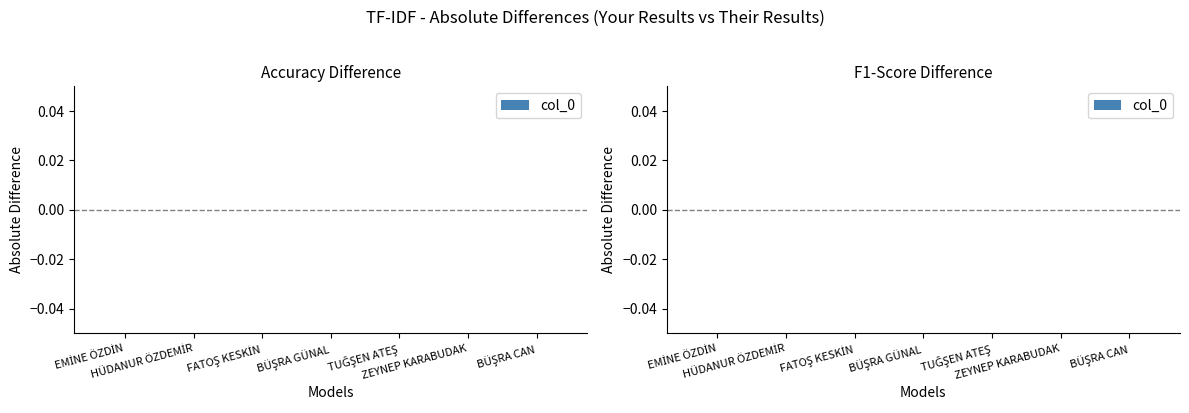

Where does the data first go above 0?

EMİNE ÖZDİN